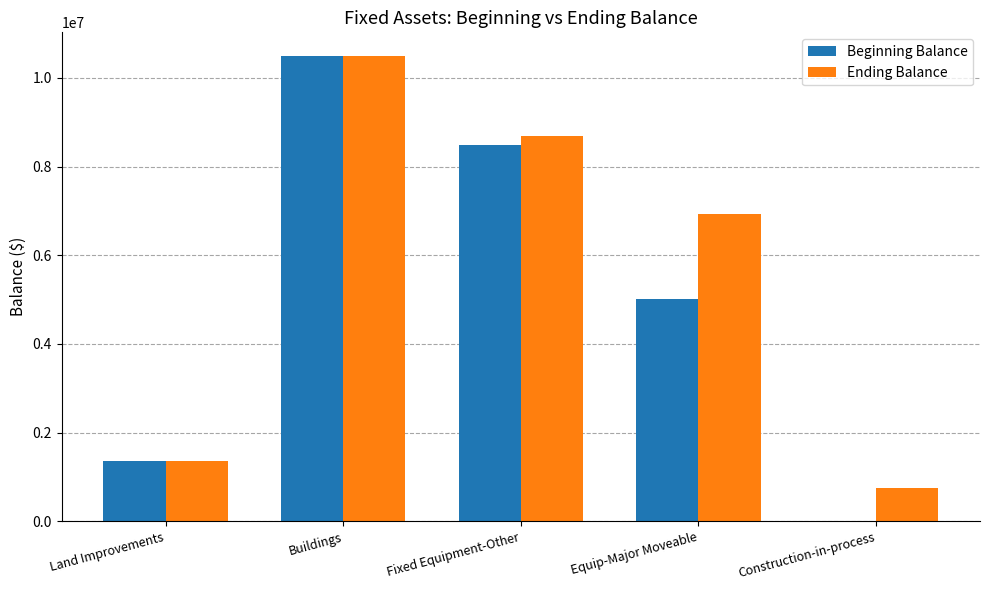

At which label does Ending Balance first exceed 6939230?

Buildings